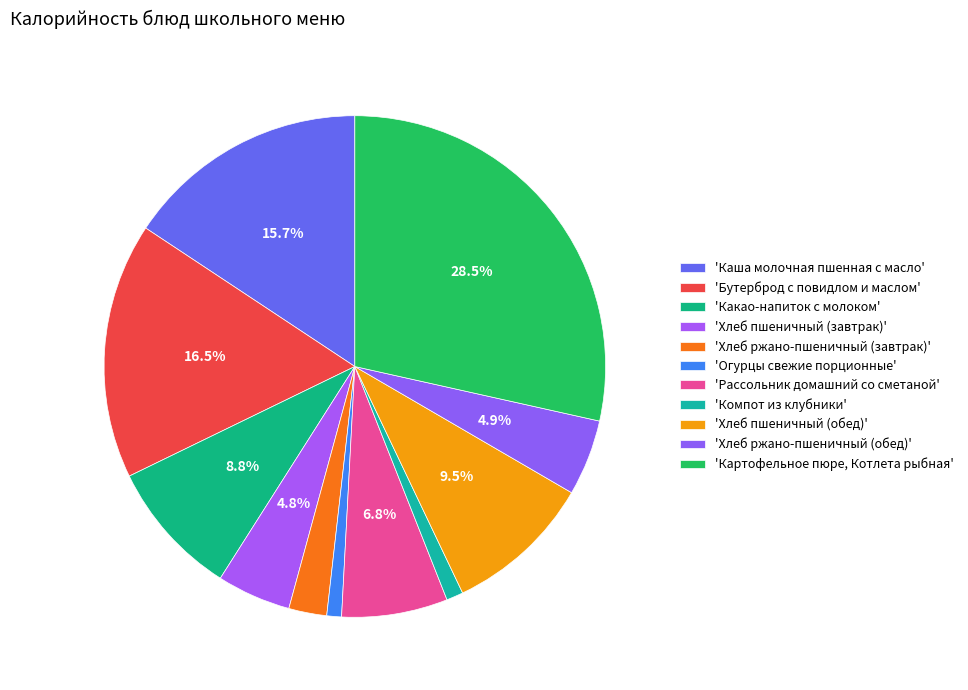

Which category has the biggest portion of the pie?

Картофельное пюре, Котлета рыбная